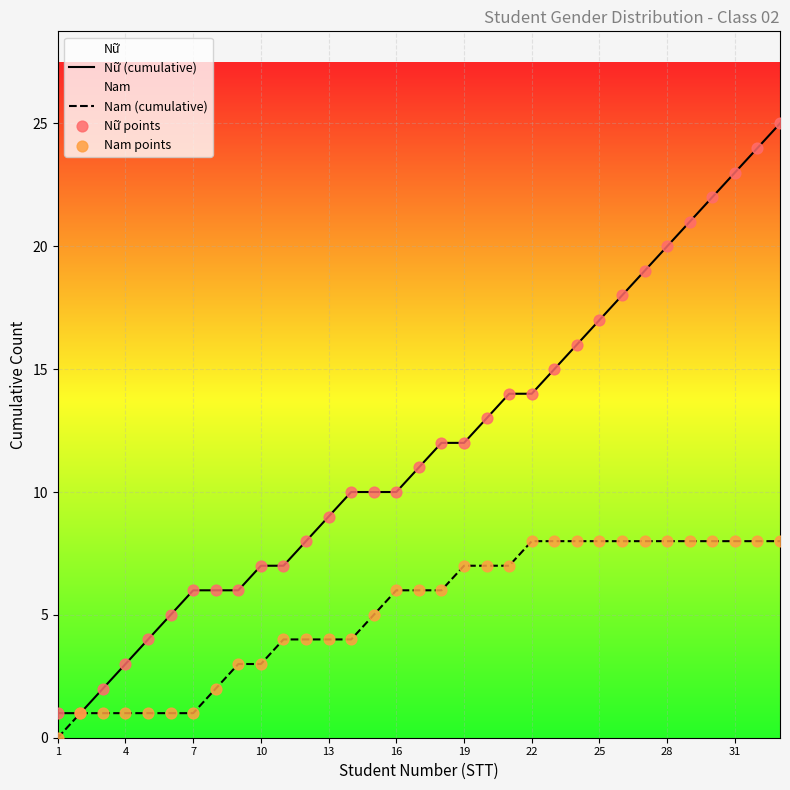

Which series has the largest total across all categories?

Nữ (cumulative)